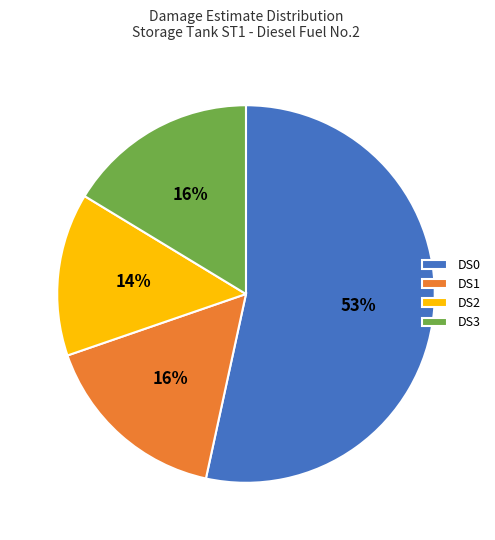

To the nearest percent, what portion does DS1 represent?

16%